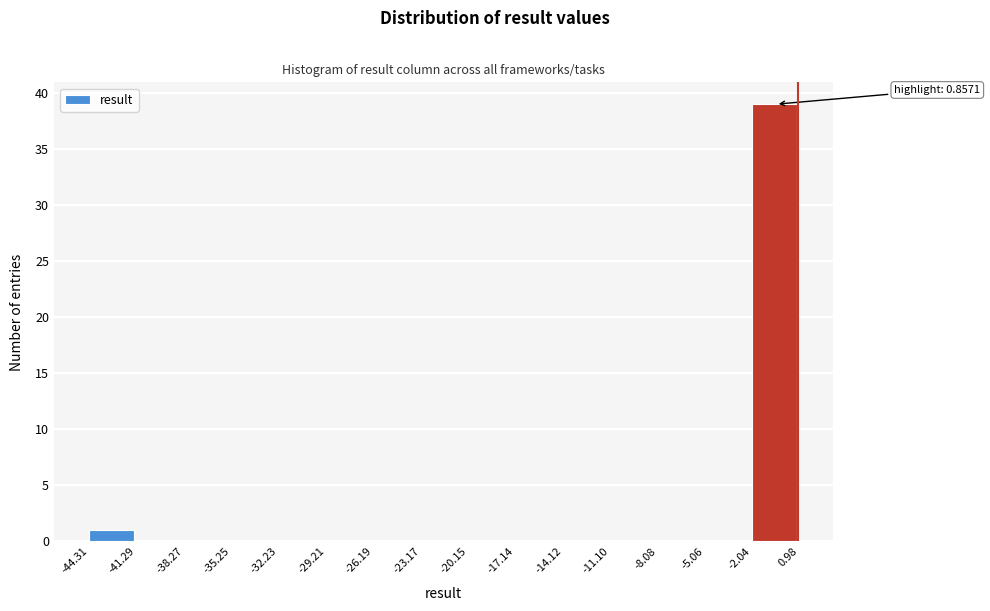

Which range on the x-axis has the tallest bar?

-2.04 to 0.98